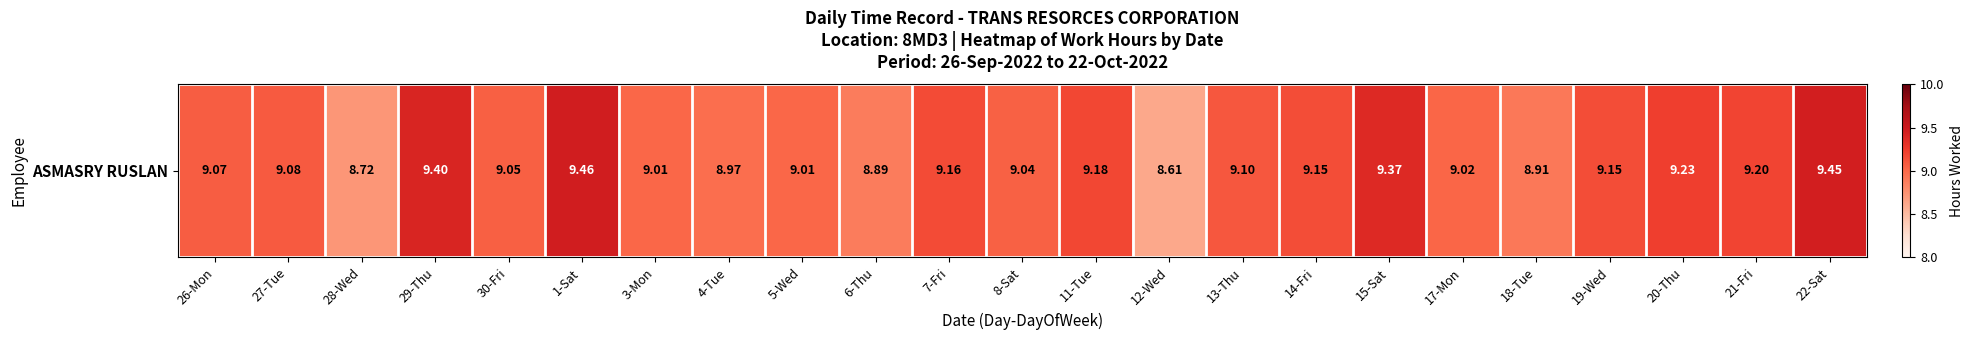

Reading left to right, list all the values displayed in this chart.

9.1	9.1	8.7	9.4	9.1	9.5	9.0	9.0	9.0	8.9	9.2	9.0	9.2	8.6	9.1	9.2	9.4	9.0	8.9	9.2	9.2	9.2	9.4